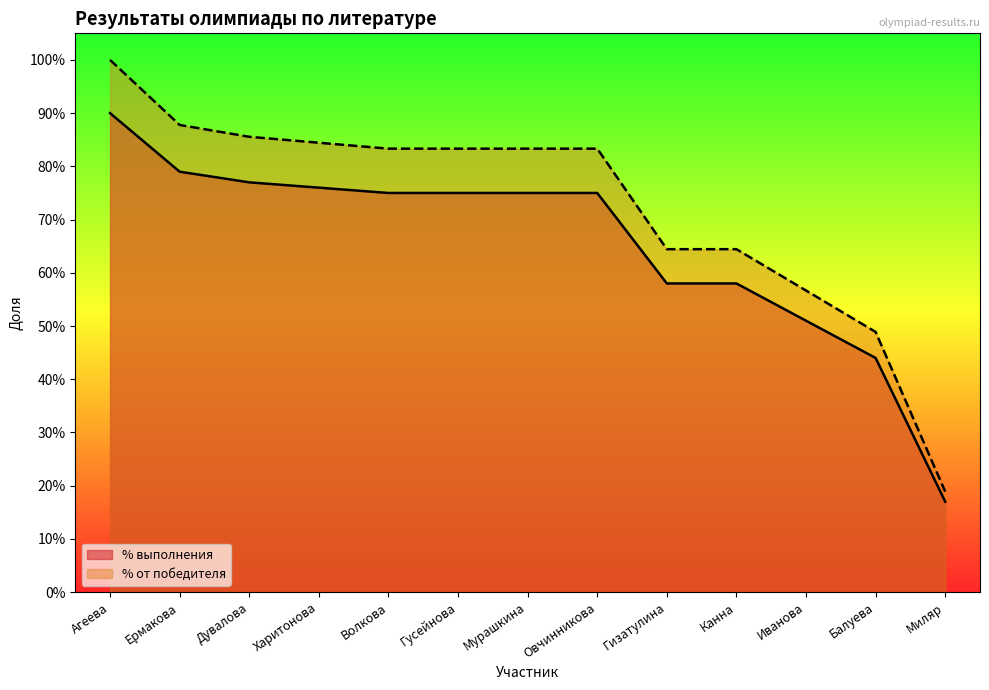

What is the total value across all series at Гусейнова?

1.6